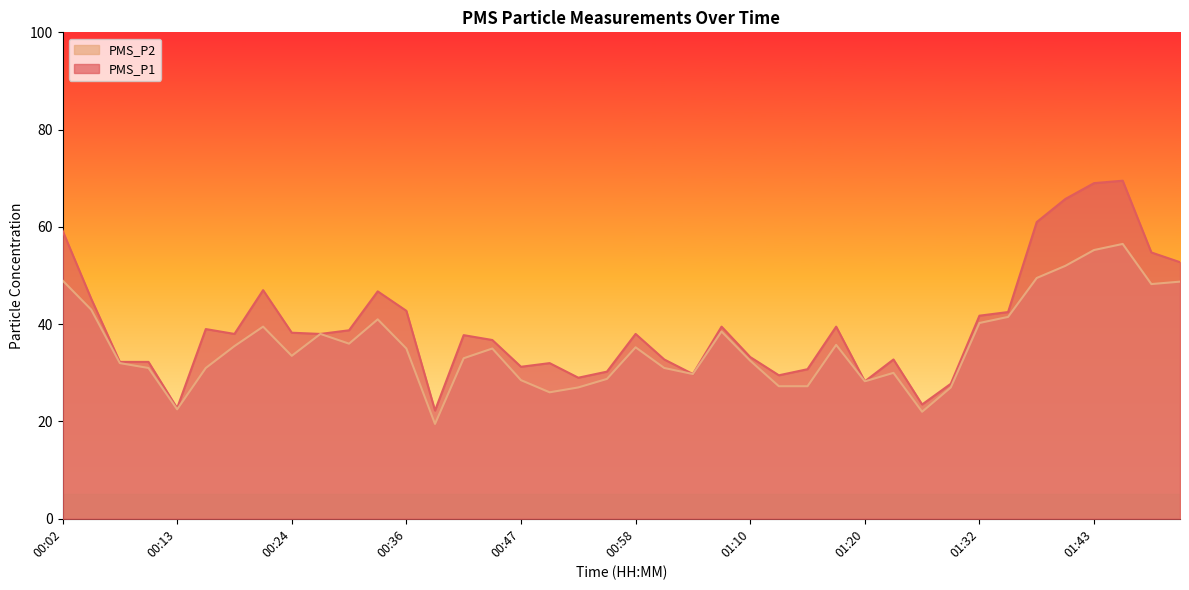

What value does the PMS_P2 series have at 00:53?

27.0